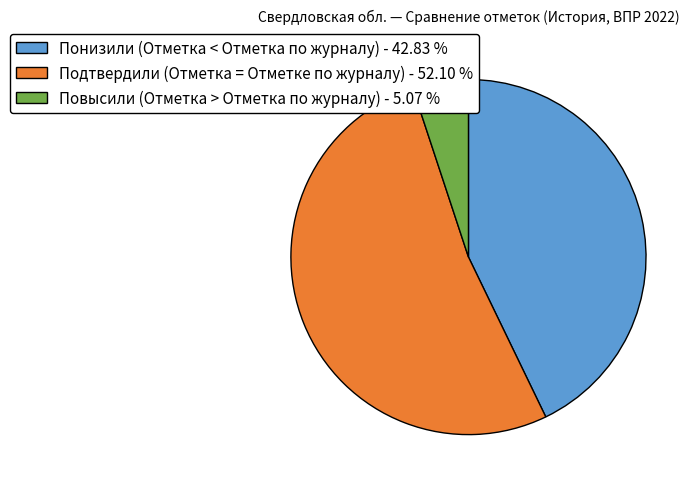

How many segments does this pie chart have?

3